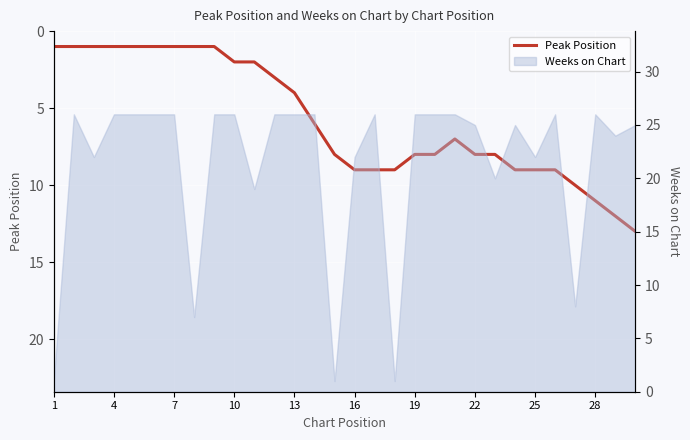

True or false: the data shows 9 at 16.

True